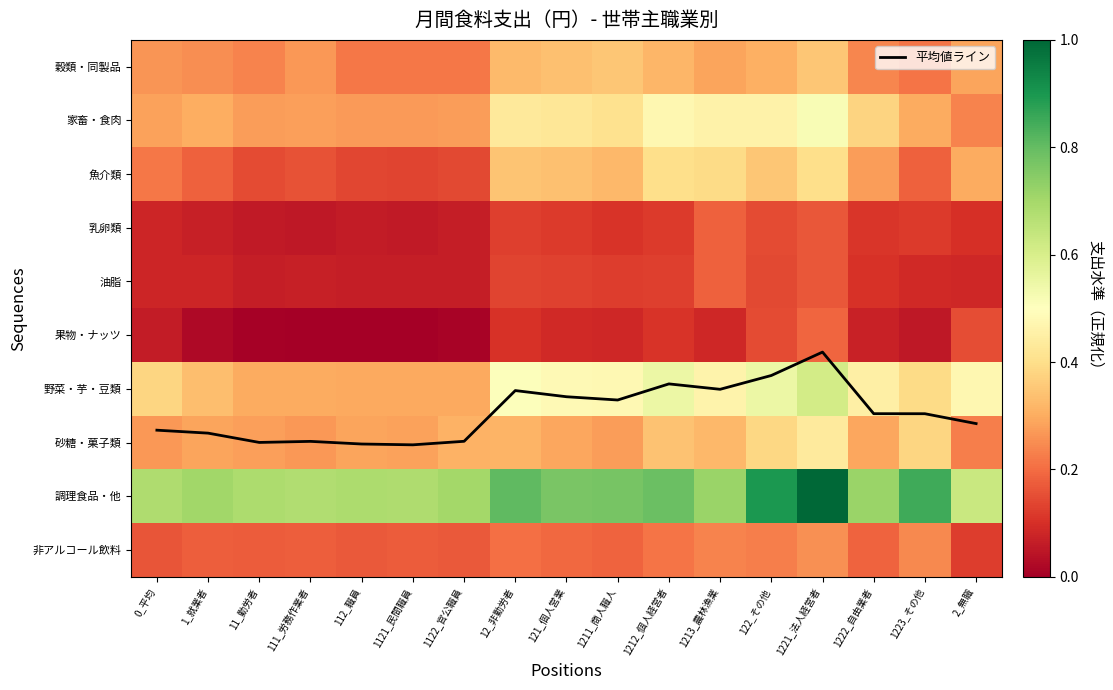

What is the spread (max minus min) of values at 1213_農林漁業?

5.9